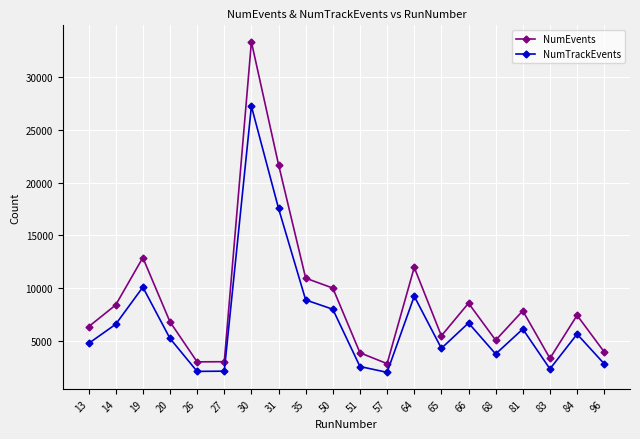

What are all the series names shown in the legend?

NumEvents, NumTrackEvents